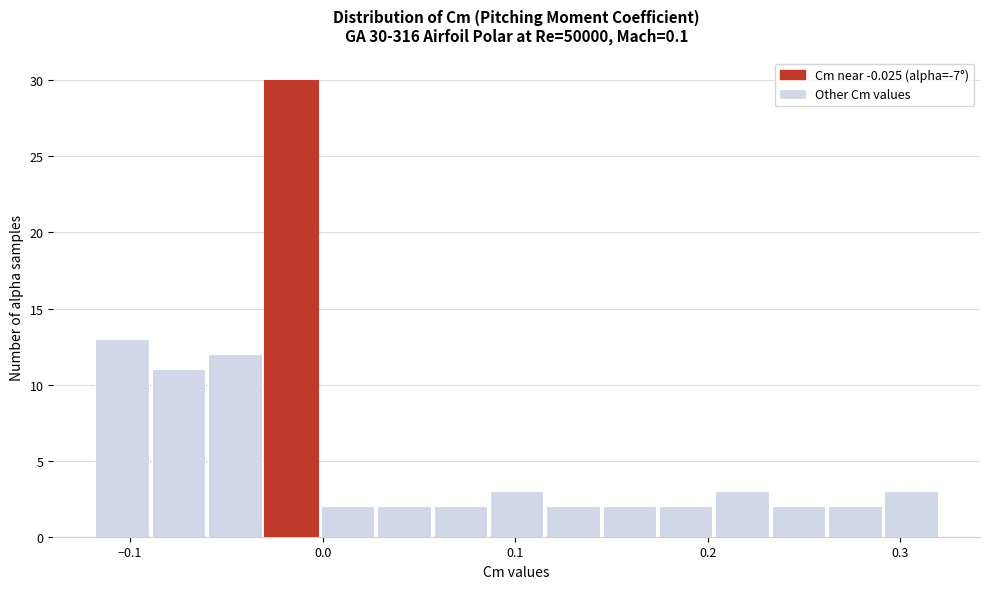

Read against the x-axis, roughly where is the centre of the tallest bar?

-0.02